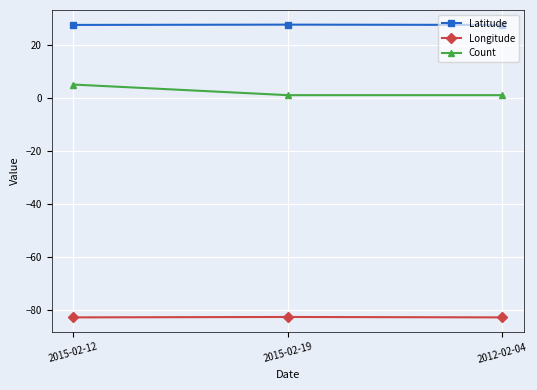

Is the value of Longitude at 2012-02-04 greater than the value of Latitude at 2015-02-12?

No